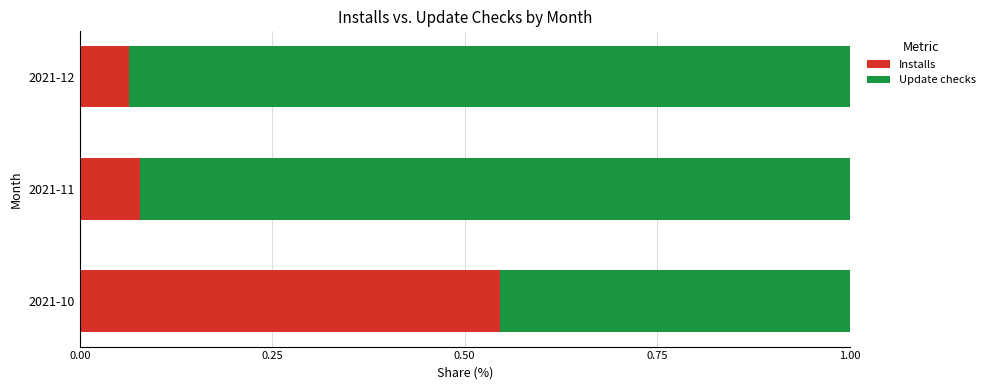

What is the total value across all series at 2021-11?

1.0